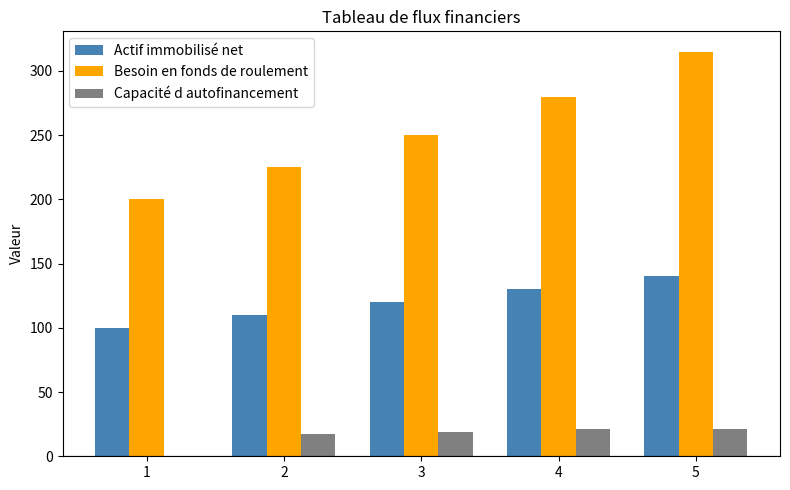

Which series has the largest total across all categories?

Besoin en fonds de roulement